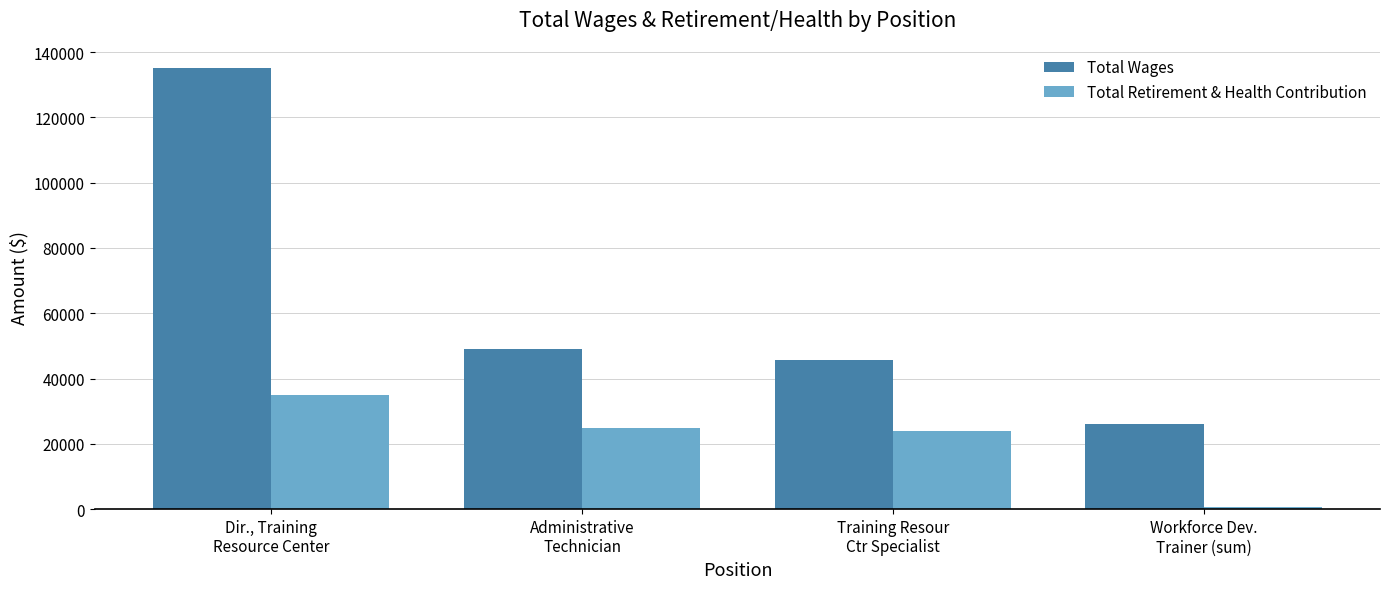

What is the sum of all Total Retirement & Health Contribution values?

84195